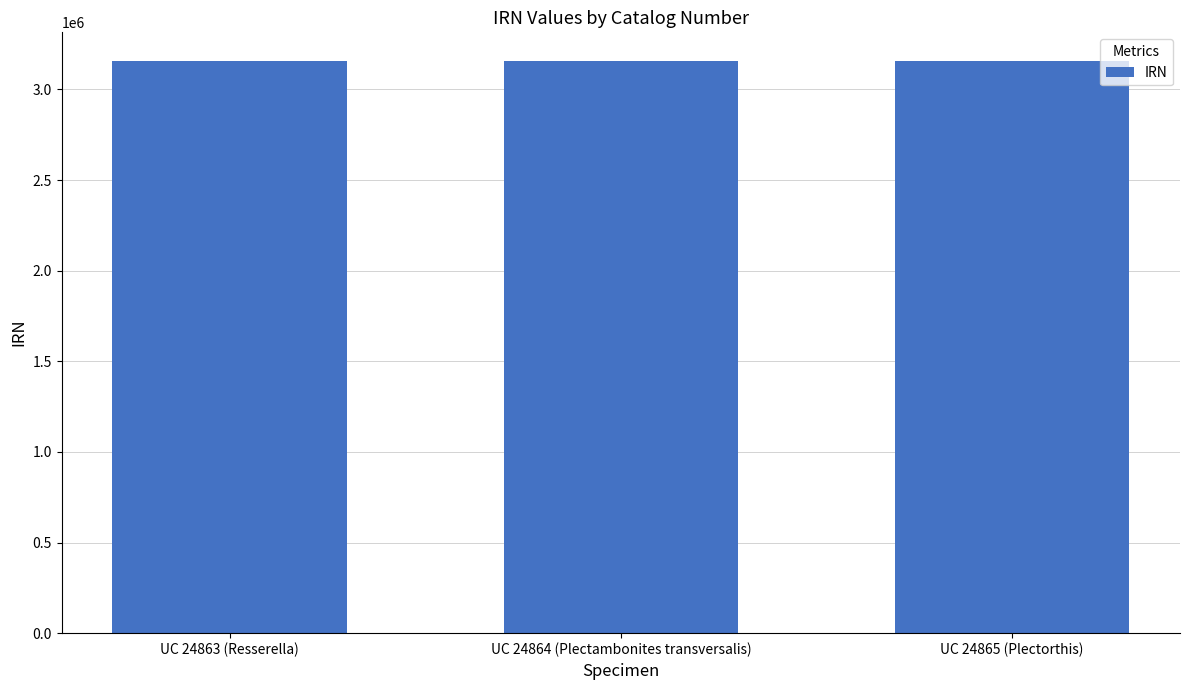

What is the value of the 1st bar from the left?

3156007